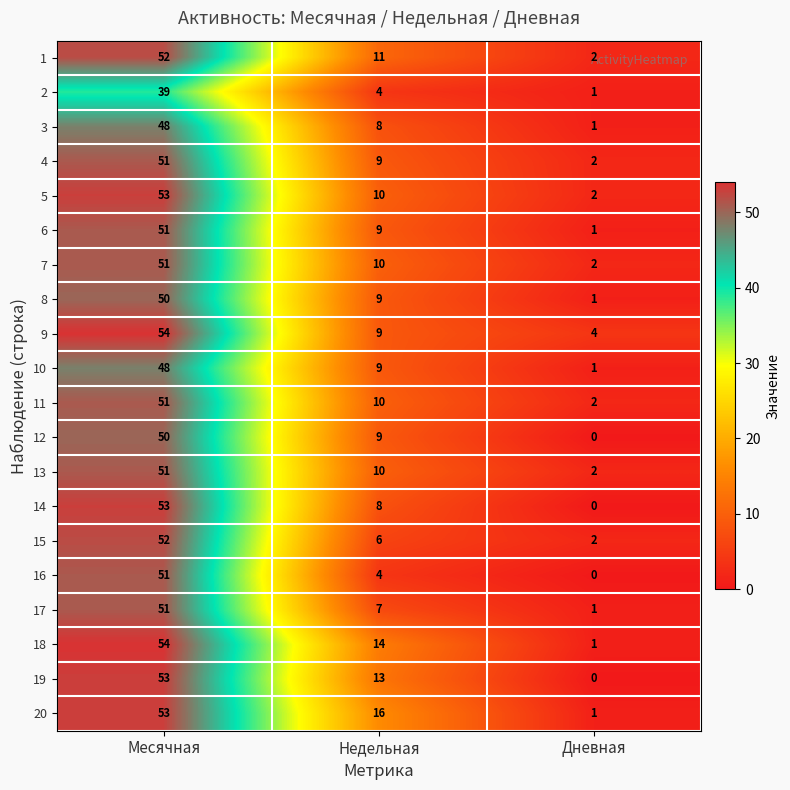

The value of 1 at Дневная is 2. True or false?

True